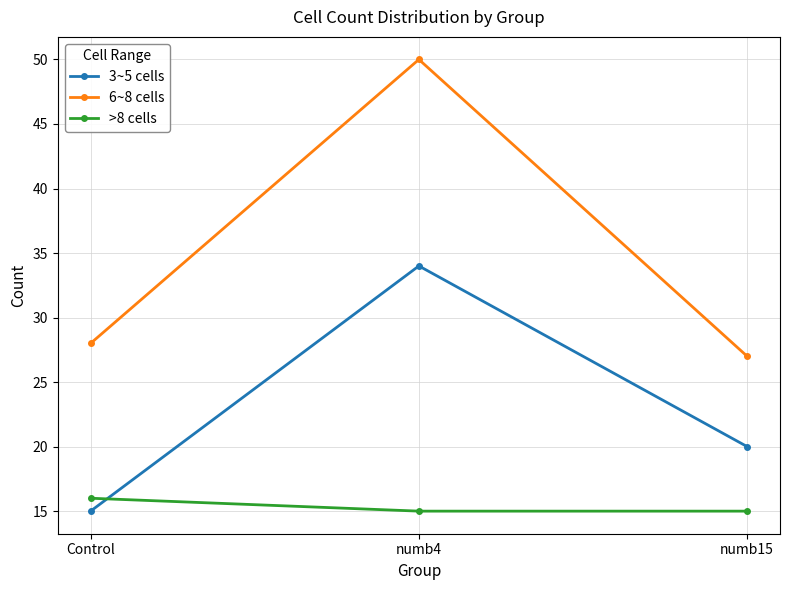

What is the difference between the maximum and second lowest values in the 3~5 cells series?

14